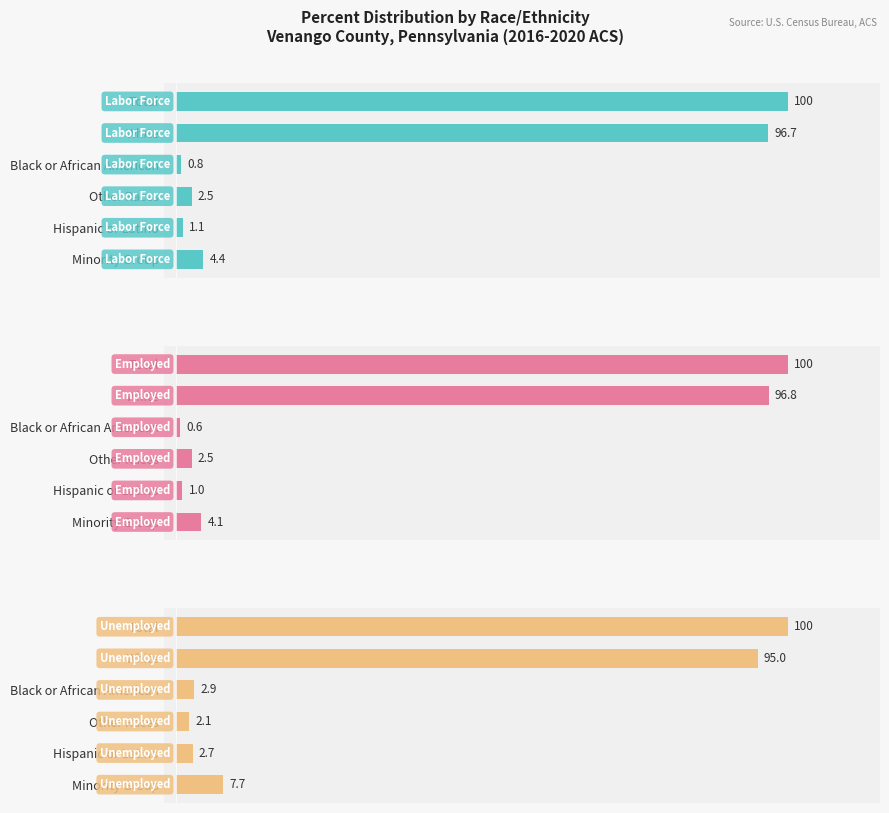

What is the greatest value displayed?

100.0